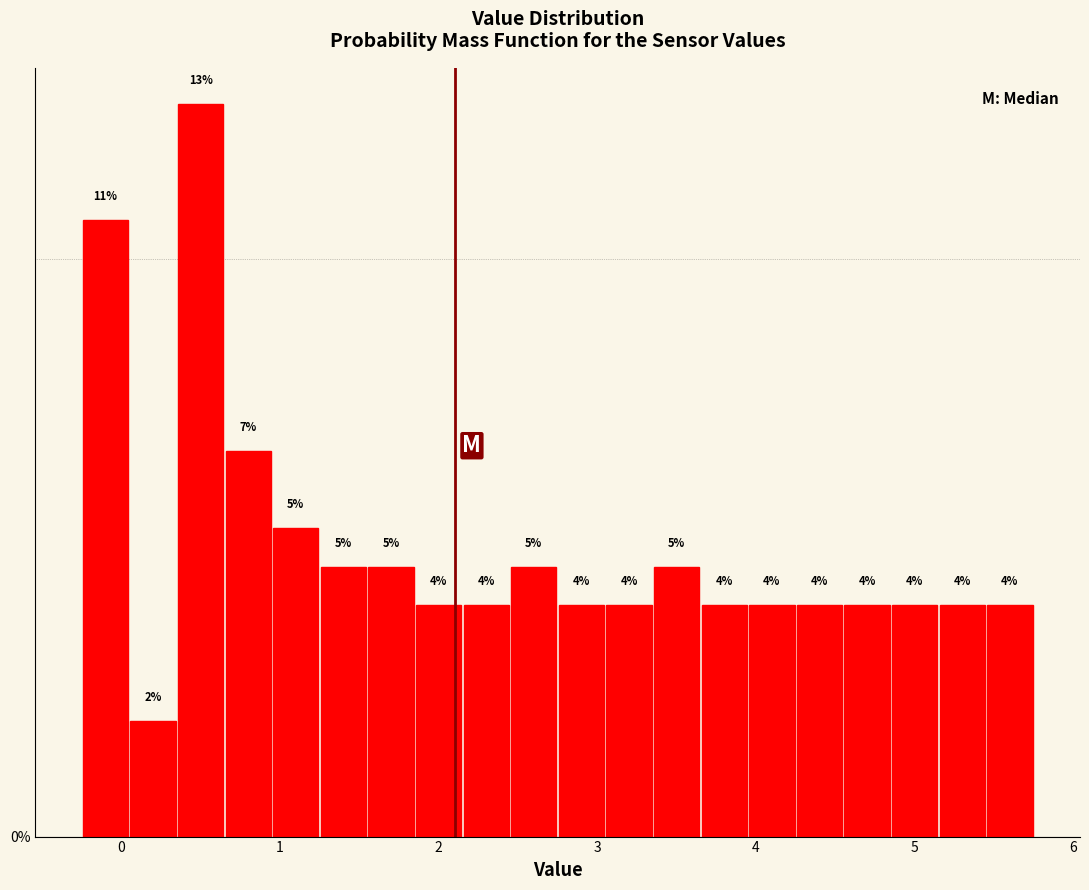

Around what value on the x-axis is the tallest bar? Give the approximate position of its centre, as read against the axis.

0.5